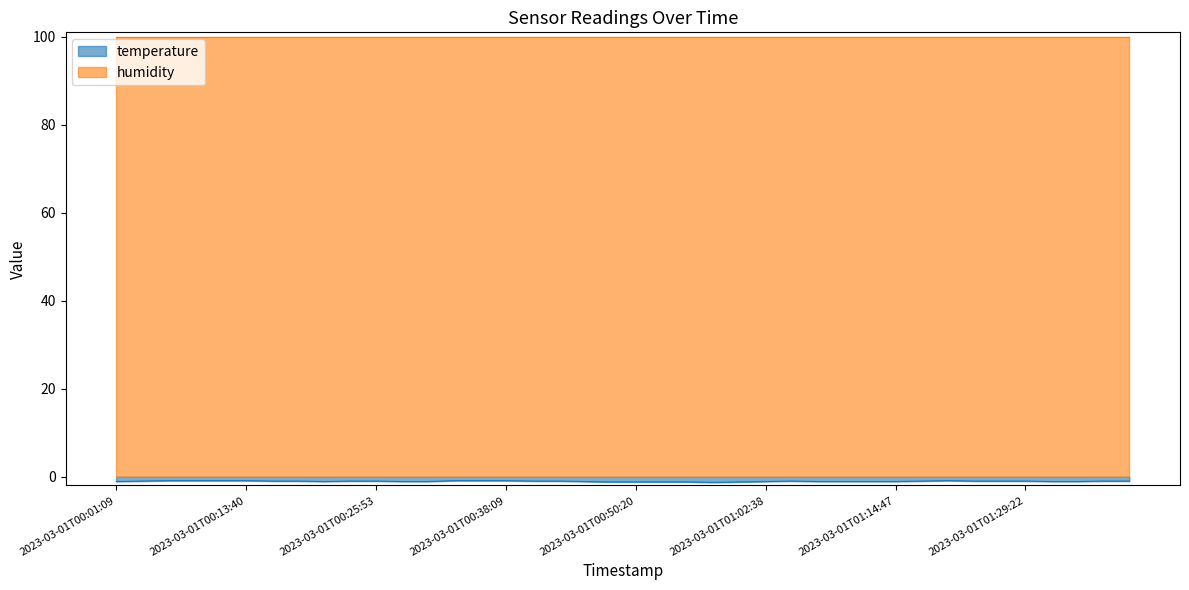

List the labels in order of value, smallest first.

2023-03-01T00:57:38, 2023-03-01T00:47:54, 2023-03-01T00:50:20, 2023-03-01T00:52:46, 2023-03-01T00:55:12, 2023-03-01T01:00:07, 2023-03-01T00:01:09, 2023-03-01T00:21:00, 2023-03-01T00:28:19, 2023-03-01T00:30:45, 2023-03-01T00:45:28, 2023-03-01T01:02:38, 2023-03-01T01:07:30, 2023-03-01T01:09:56, 2023-03-01T01:12:21, 2023-03-01T01:14:47, 2023-03-01T01:31:49, 2023-03-01T01:34:16, 2023-03-01T00:03:36, 2023-03-01T00:16:09, 2023-03-01T00:18:35, 2023-03-01T00:23:27, 2023-03-01T00:25:53, 2023-03-01T00:40:35, 2023-03-01T00:43:02, 2023-03-01T01:05:04, 2023-03-01T01:19:39, 2023-03-01T01:24:30, 2023-03-01T01:26:56, 2023-03-01T01:29:22, 2023-03-01T01:36:43, 2023-03-01T01:39:15, 2023-03-01T00:06:02, 2023-03-01T00:08:30, 2023-03-01T00:11:14, 2023-03-01T00:13:40, 2023-03-01T00:33:17, 2023-03-01T00:35:43, 2023-03-01T00:38:09, 2023-03-01T01:22:04